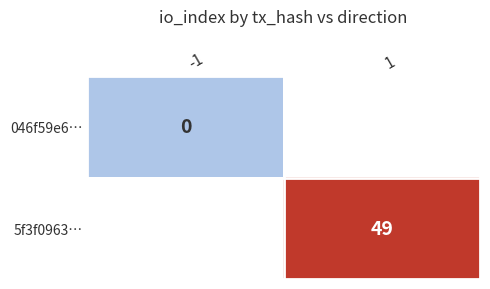

The 5f3f0963… series shows 69 at 1. True or false?

False